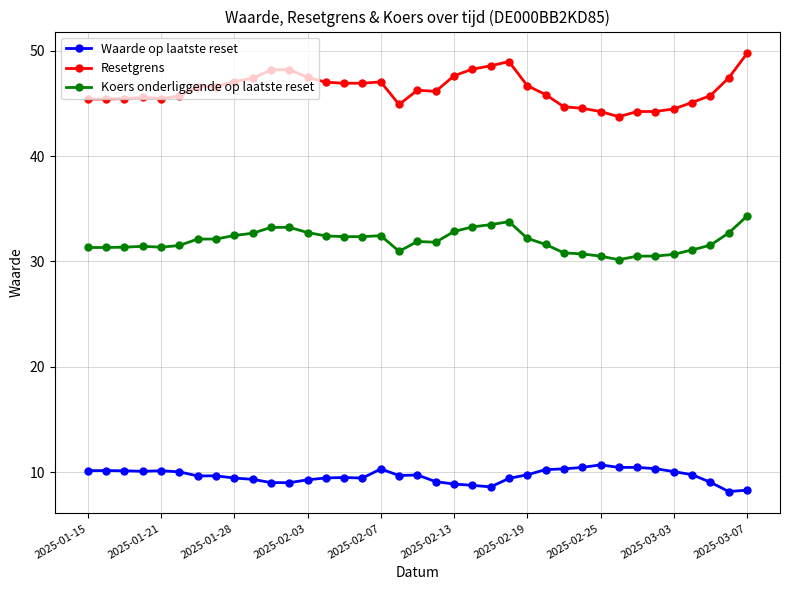

True or false: Waarde op laatste reset has more than 0 interior local peaks.

True